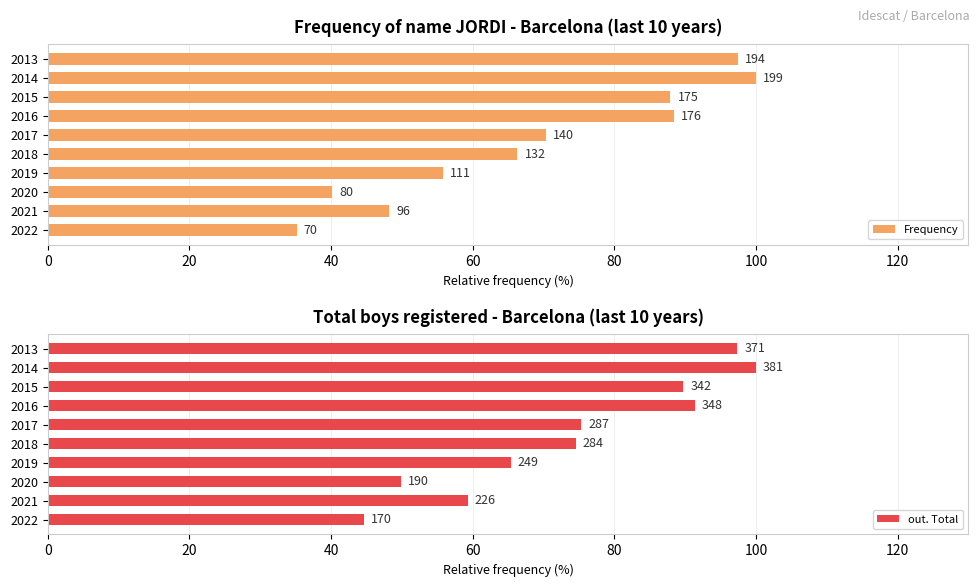

What is the minimum value for Frequency?

35.2